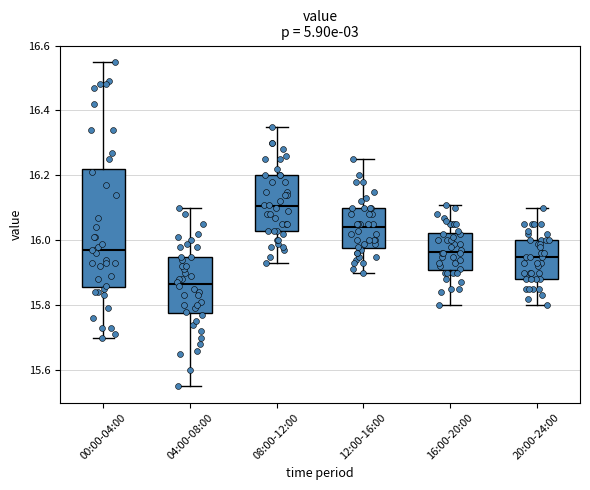

Reading left to right, transcribe this box plot: for each box, give where its median line is, the range the box spans, and where its two whiskers end, as read against the y-axis. The values are not printed on the chart, so give them approximately, as read against the axis.

00:00-04:00: median 15.98, box 15.86 to 16.22, whiskers 15.70 to 16.56
04:00-08:00: median 15.86, box 15.78 to 15.96, whiskers 15.56 to 16.10
08:00-12:00: median 16.10, box 16.04 to 16.20, whiskers 15.94 to 16.36
12:00-16:00: median 16.04, box 15.98 to 16.10, whiskers 15.90 to 16.26
16:00-20:00: median 15.96, box 15.90 to 16.02, whiskers 15.80 to 16.12
20:00-24:00: median 15.96, box 15.88 to 16.00, whiskers 15.80 to 16.10